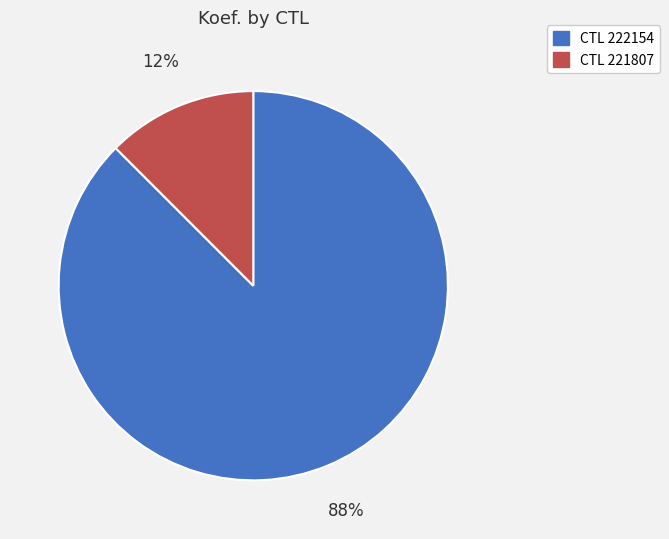

To the nearest percent, what is the average slice percentage?

50%